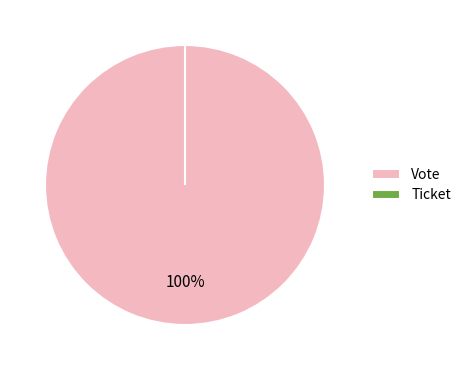

Is it true that Vote is 100% of the pie?

True